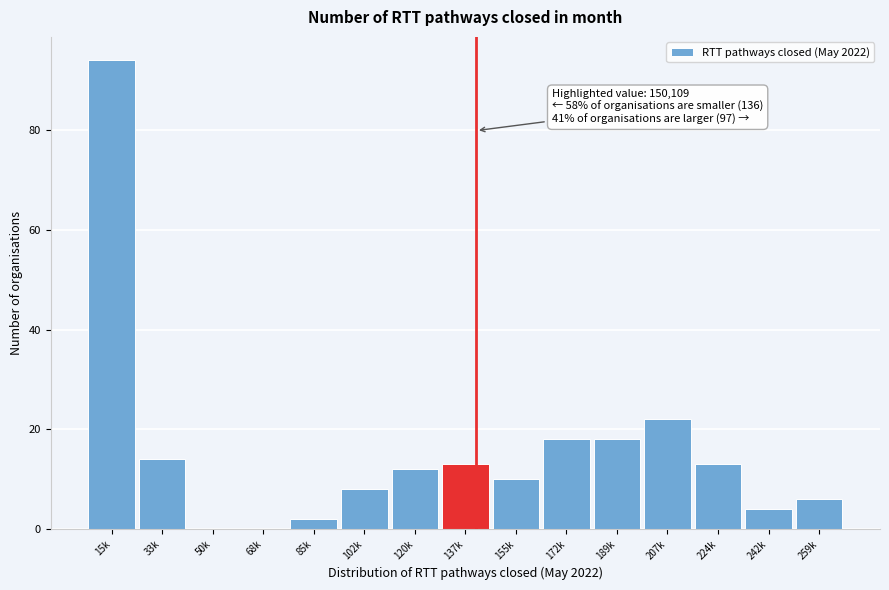

Reading left to right, what are all the values shown in this chart?

15k=94	33k=14	50k=0	68k=0	85k=2	102k=8	120k=12	137k=13	155k=10	172k=18	189k=18	207k=22	224k=13	242k=4	259k=6